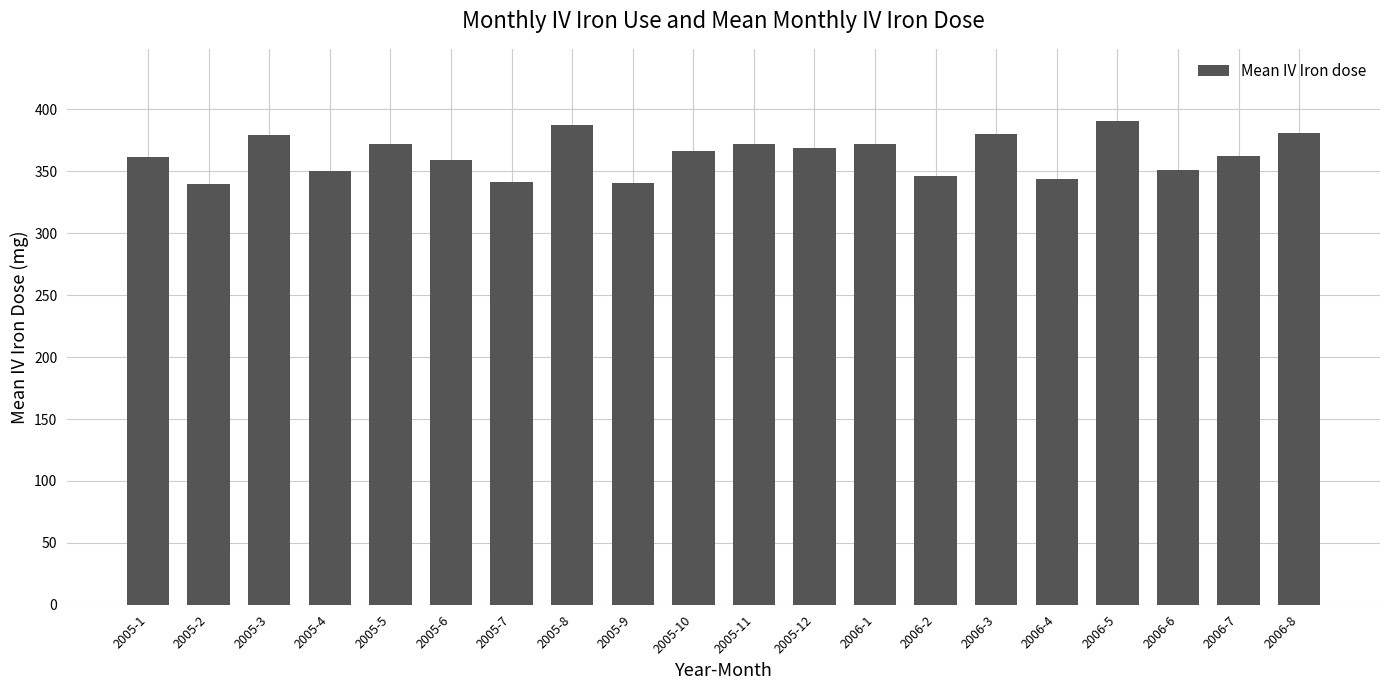

What is the minimum value shown in the chart?

339.8